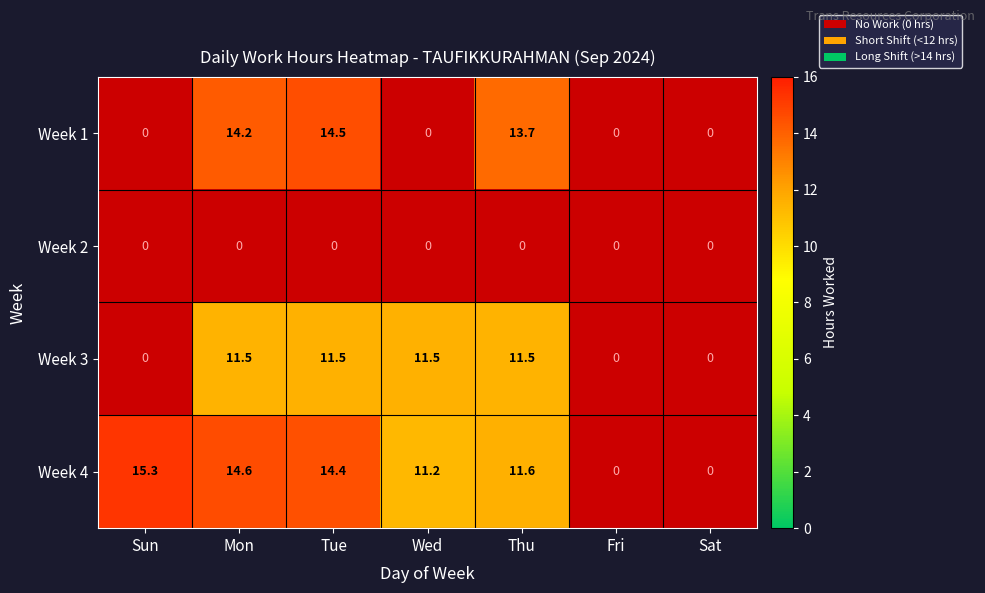

What is the difference between the highest and lowest values at Wed?

11.5